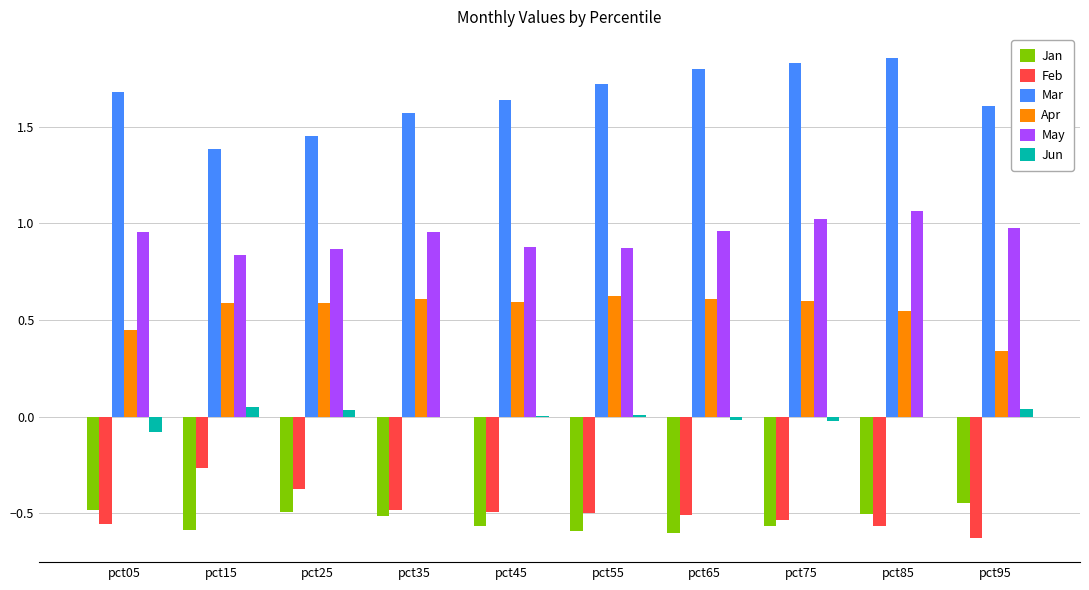

What is the total value across all series at pct85?

2.4